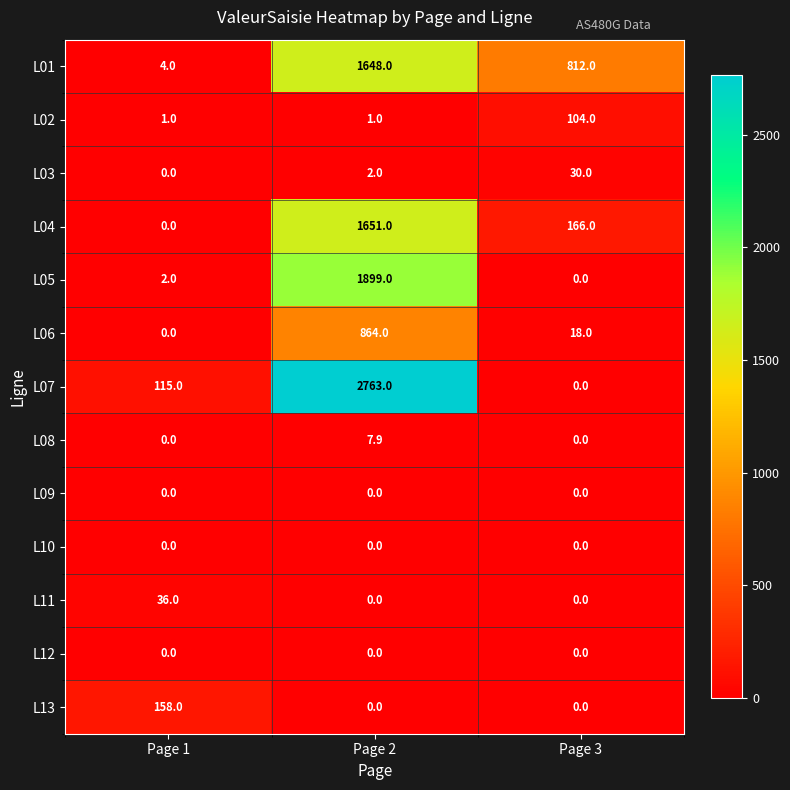

Which series has the largest total across all categories?

L07